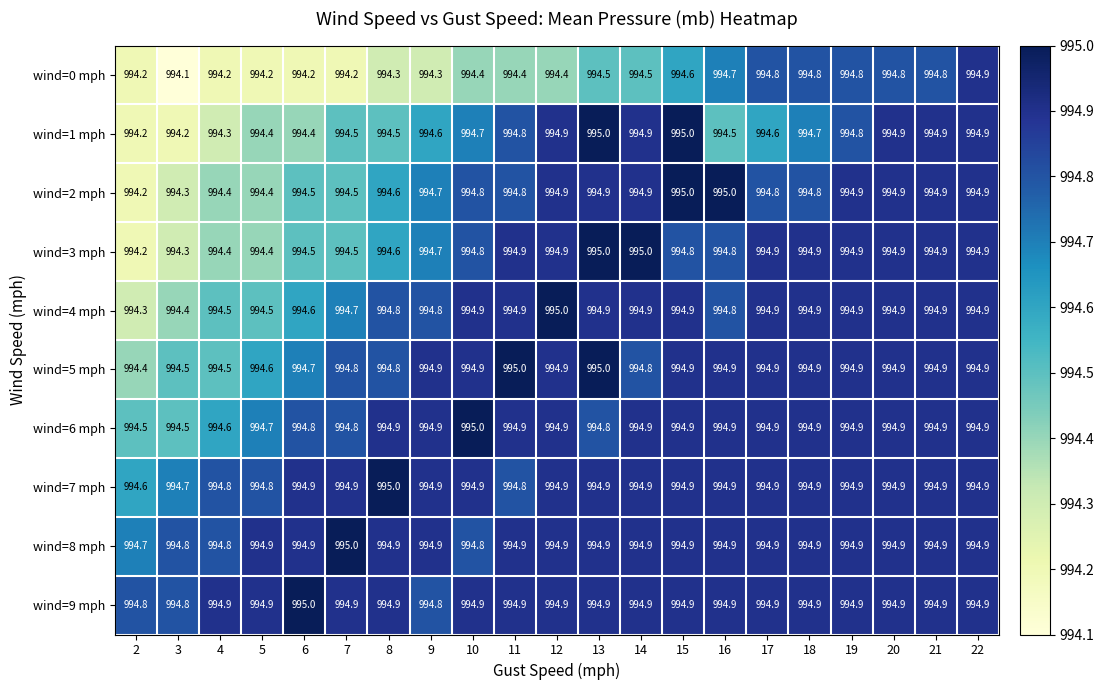

What is the smallest value displayed?

994.1